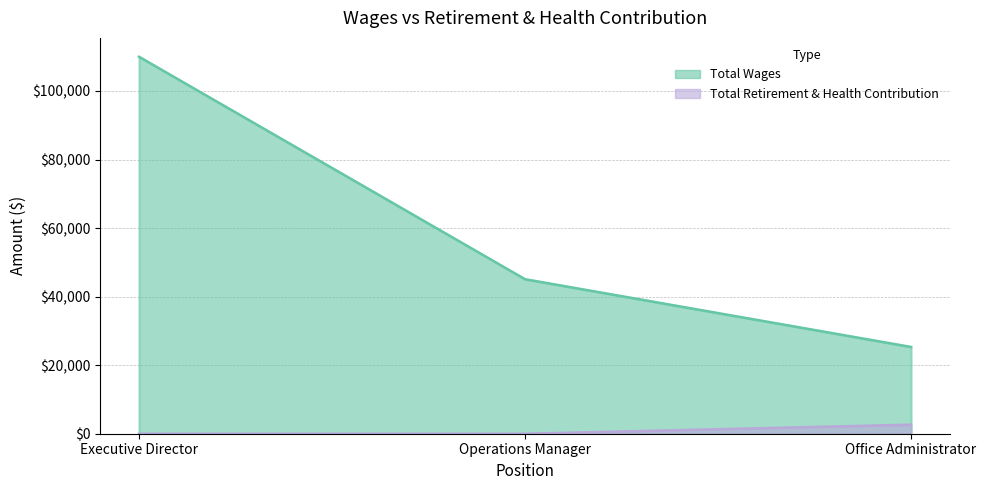

What is the difference between the Total Retirement & Health Contribution values at Office Administrator and Operations Manager?

2649